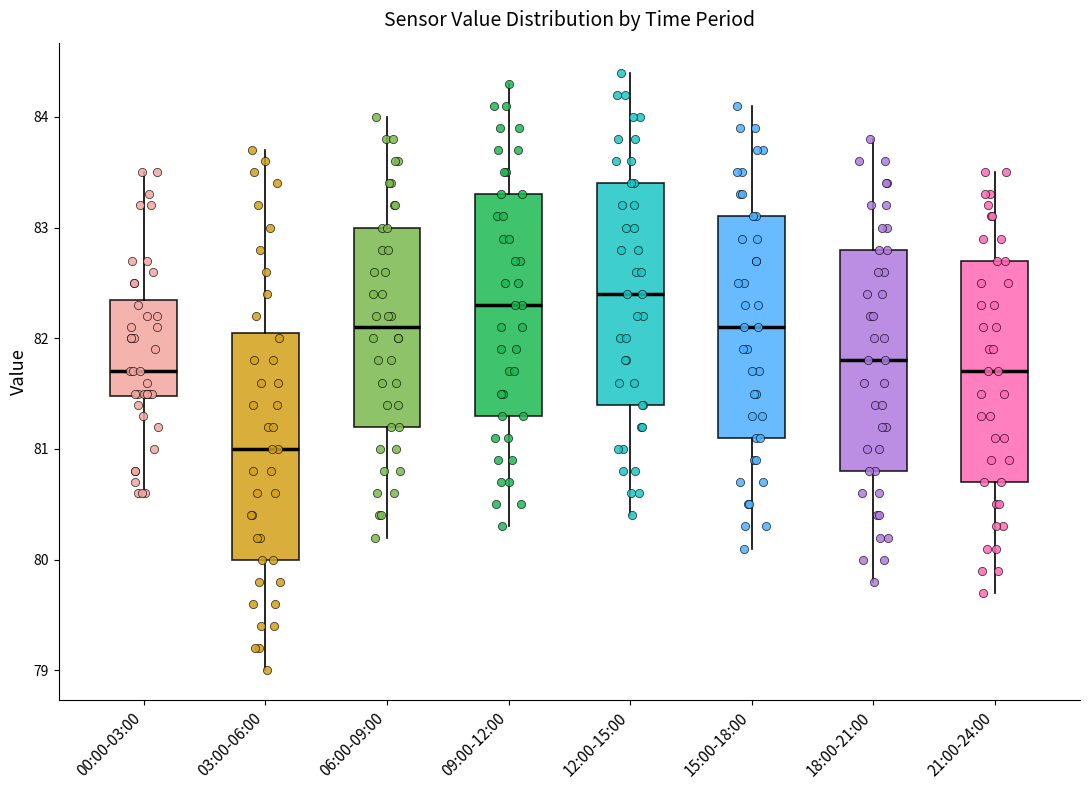

Reading left to right, transcribe this box plot: for each box, give where its median line is, the range the box spans, and where its two whiskers end, as read against the y-axis. The values are not printed on the chart, so give them approximately, as read against the axis.

00:00-03:00: median 81.7, box 81.5 to 82.4, whiskers 80.6 to 83.5
03:00-06:00: median 81.0, box 80.0 to 82.1, whiskers 79.0 to 83.7
06:00-09:00: median 82.1, box 81.2 to 83.0, whiskers 80.2 to 84.0
09:00-12:00: median 82.3, box 81.3 to 83.3, whiskers 80.3 to 84.3
12:00-15:00: median 82.4, box 81.4 to 83.4, whiskers 80.4 to 84.4
15:00-18:00: median 82.1, box 81.1 to 83.1, whiskers 80.1 to 84.1
18:00-21:00: median 81.8, box 80.8 to 82.8, whiskers 79.8 to 83.8
21:00-24:00: median 81.7, box 80.7 to 82.7, whiskers 79.7 to 83.5